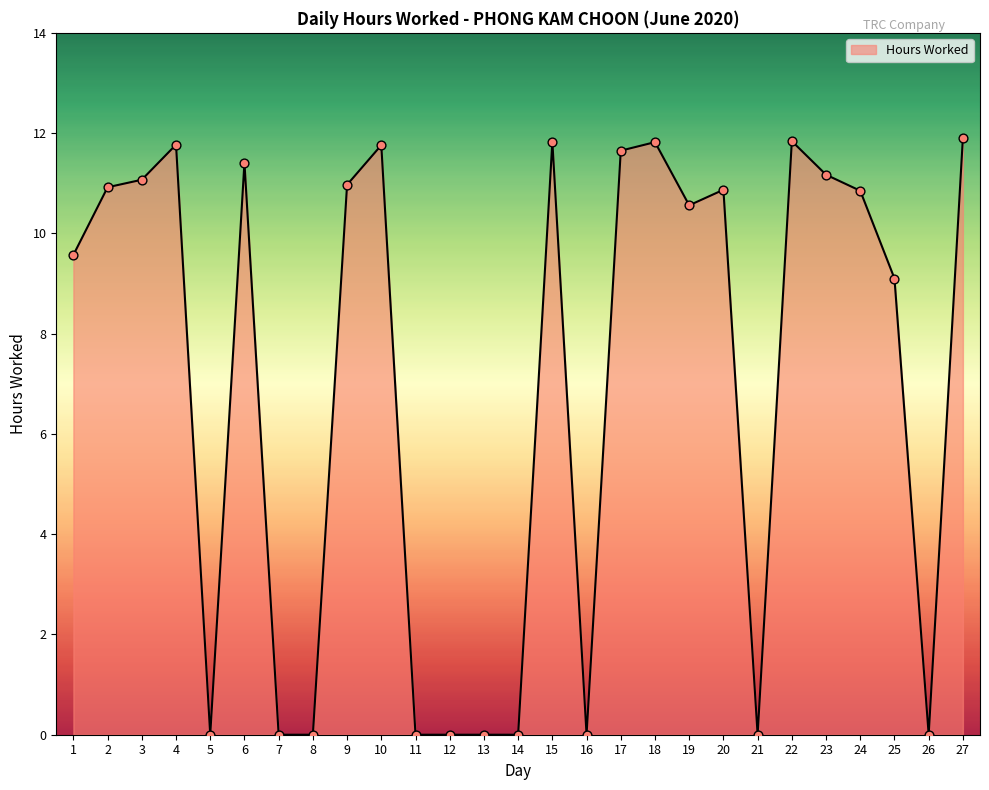

Which has a higher value, 13 or 3?

3